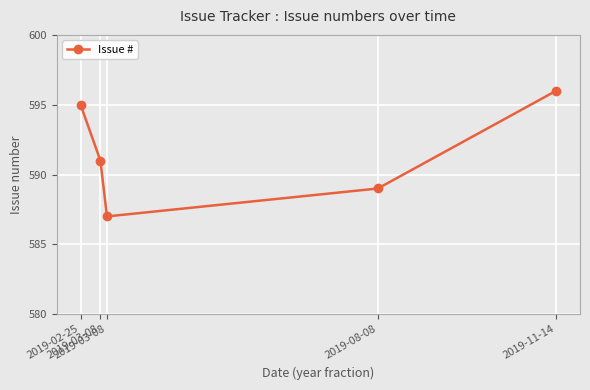

Where is the data nearest to the value 591?

2019-03-08